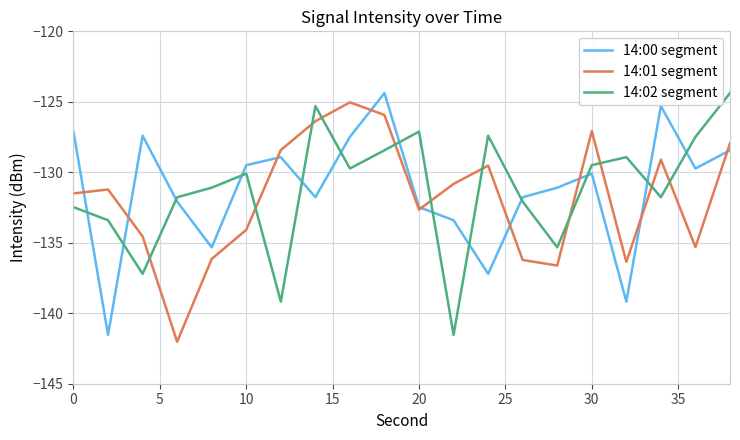

How many values in the 14:00 segment series exceed -130?

9